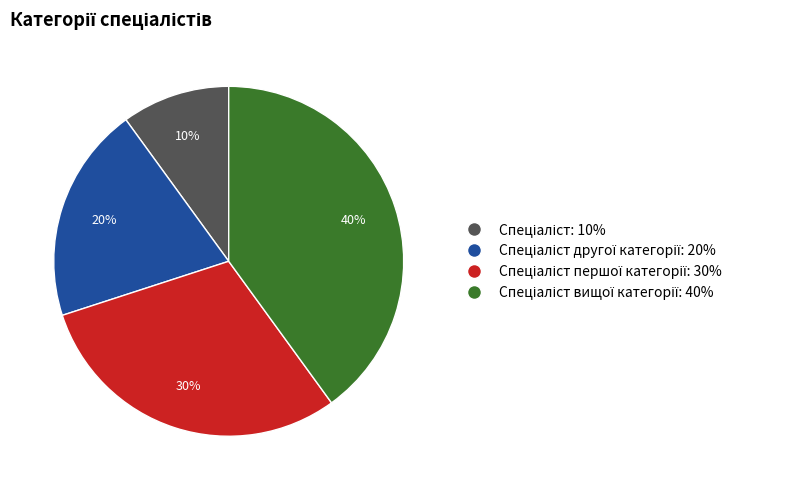

How many segments does this pie chart have?

4